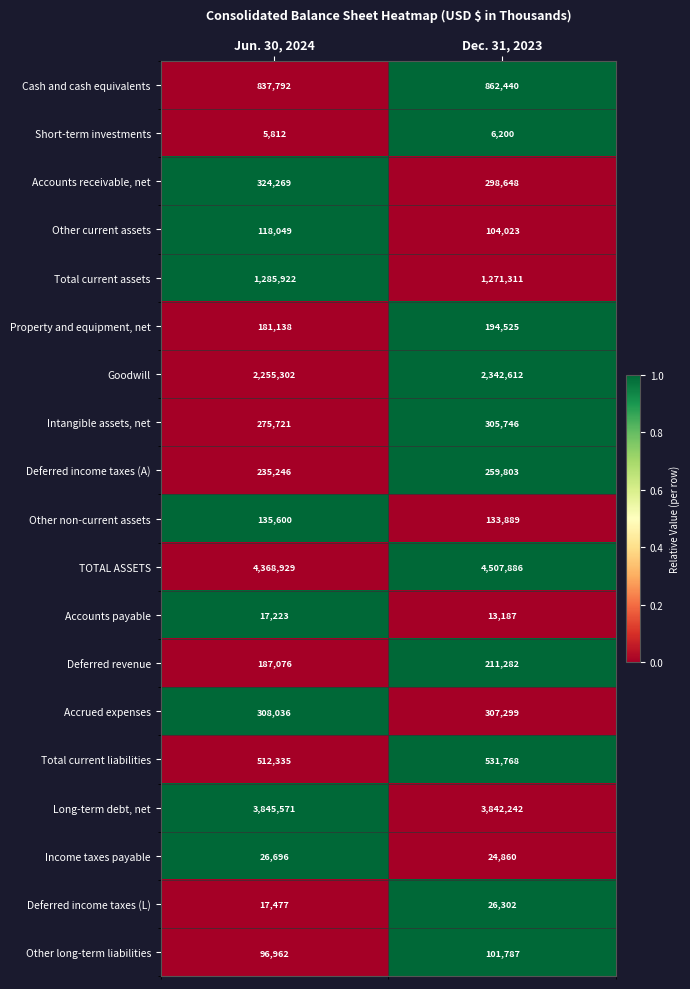

Which category has the lowest value across all series?

Jun. 30, 2024